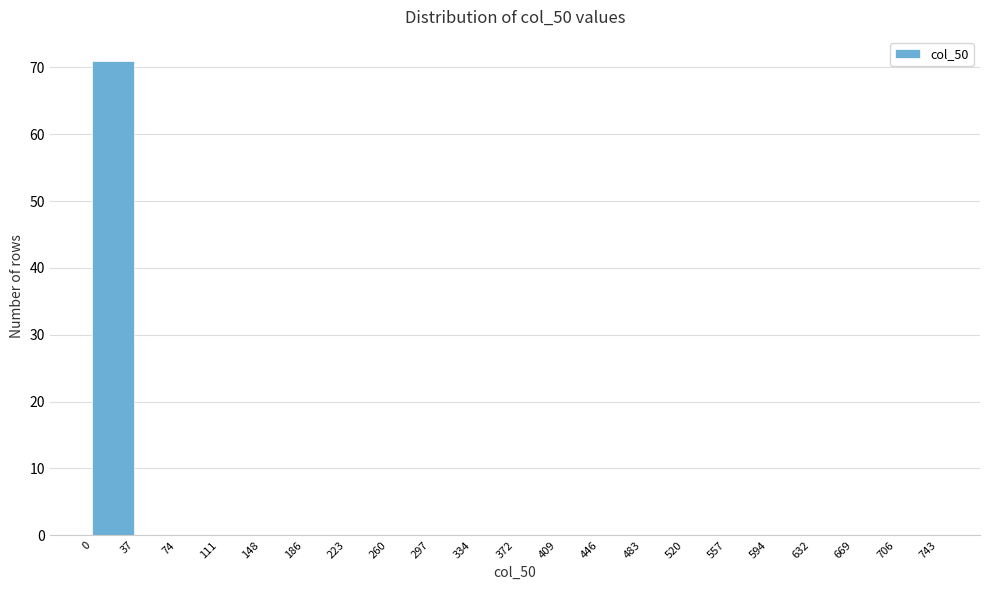

Reading left to right, transcribe this chart: for each bar, give the range it covers on the x-axis and its height. The values are not printed on the chart, so give them approximately, as read against the axis.

0 to 37: 71
37 to 74: 0
74 to 111: 0
111 to 148: 0
148 to 186: 0
186 to 223: 0
223 to 260: 0
260 to 297: 0
297 to 334: 0
334 to 372: 0
372 to 409: 0
409 to 446: 0
446 to 483: 0
483 to 520: 0
520 to 557: 0
557 to 594: 0
594 to 632: 0
632 to 669: 0
669 to 706: 0
706 to 743: 0